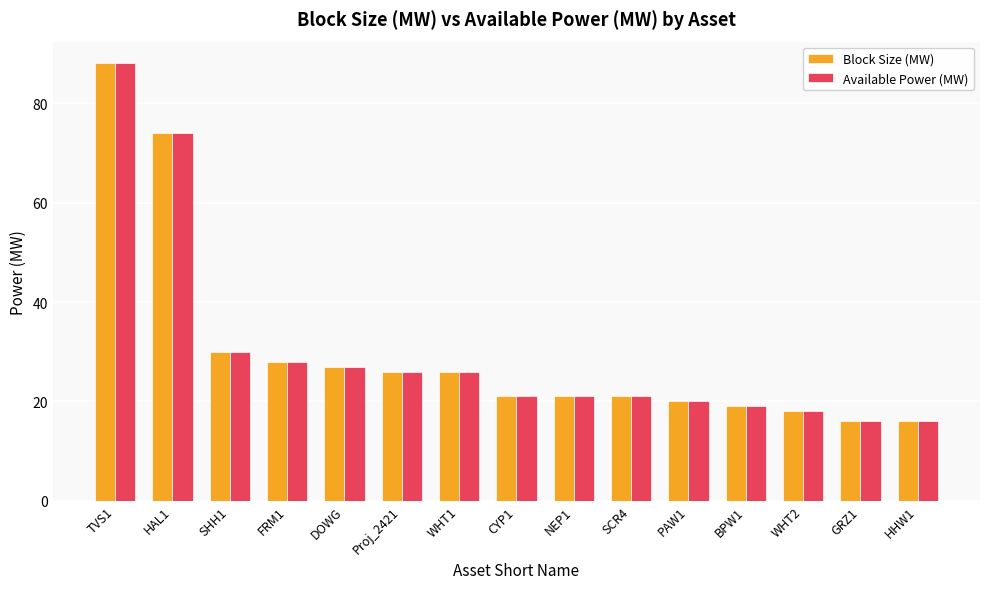

Is it true that Block Size (MW) equals 21 at NEP1?

True